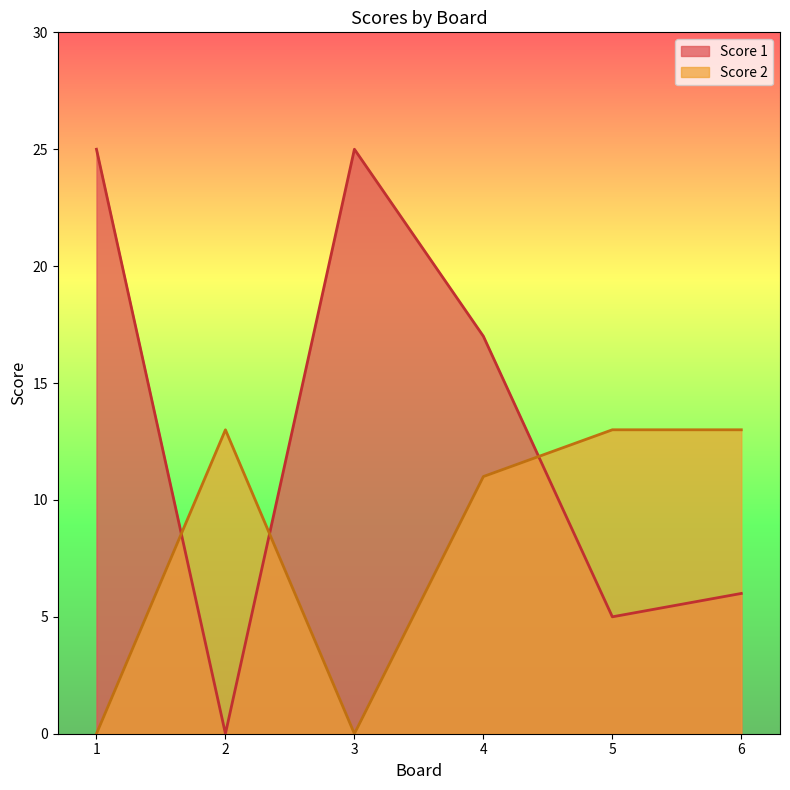

Rank the series by their maximum value, from lowest to highest.

Score 2, Score 1